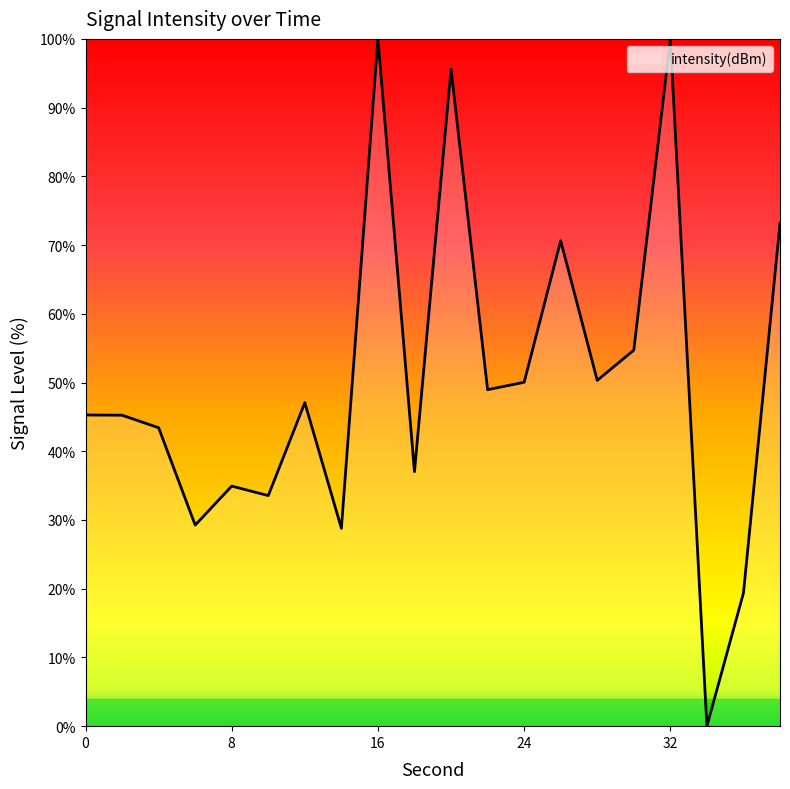

What is the difference between the maximum and minimum values?

100.0